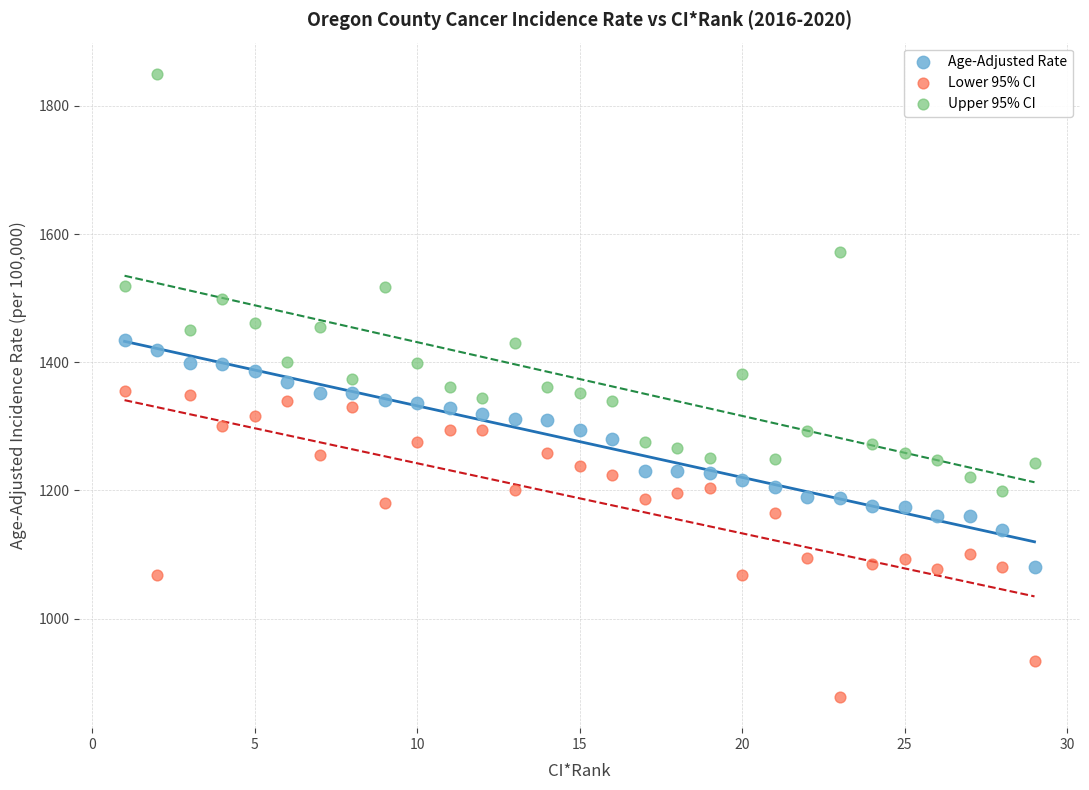

What are all the series names shown in the legend?

Age-Adjusted Rate, Lower 95% CI, Upper 95% CI